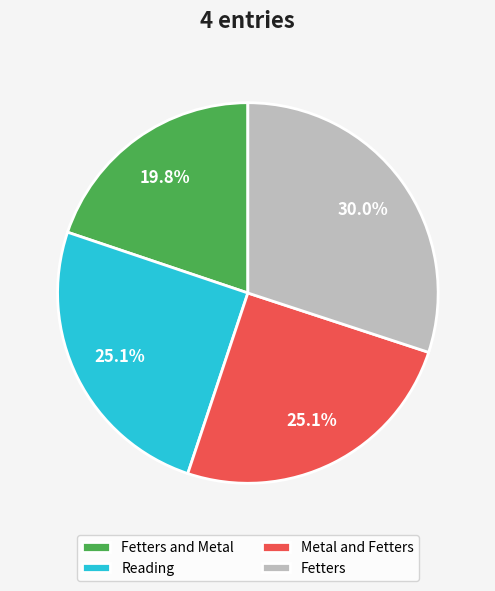

To the nearest percent, what is the combined percentage of Reading and Fetters and Metal?

45%